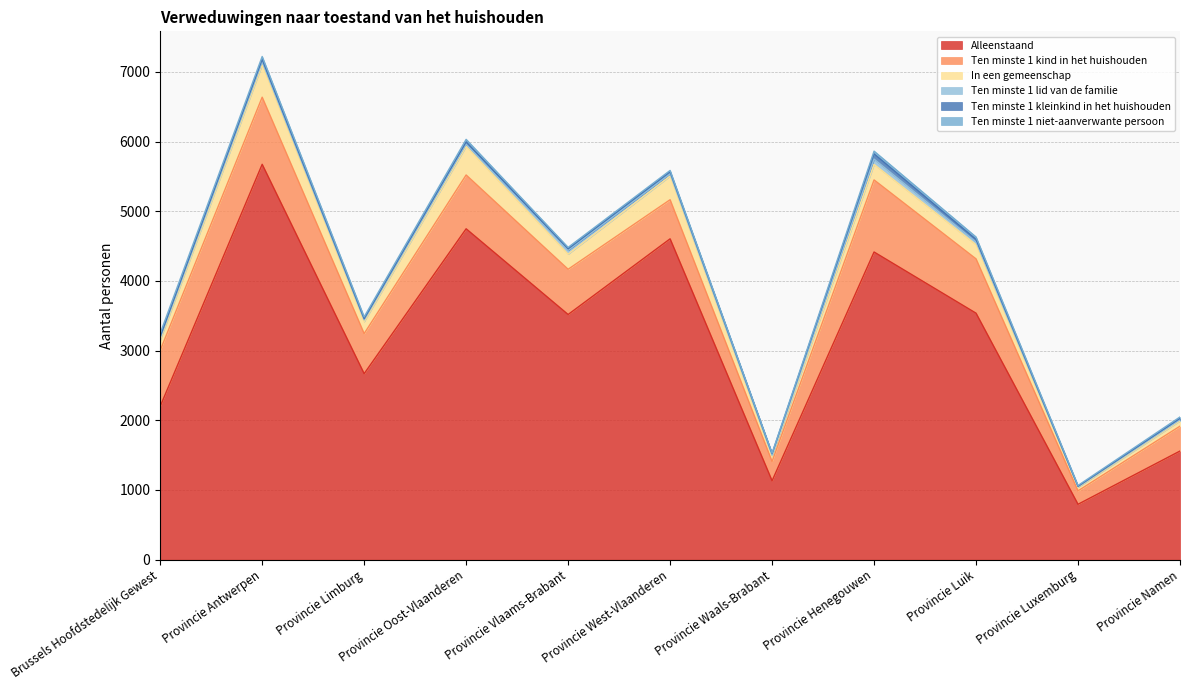

What is the value of the Ten minste 1 lid van de familie point at the 7th from the left?

18